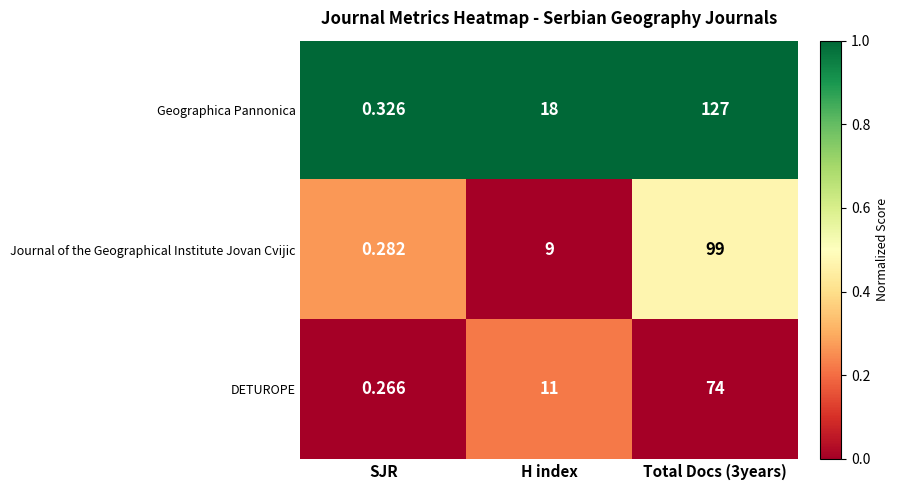

What is the spread (max minus min) of values at Total Docs (3years)?

53.0